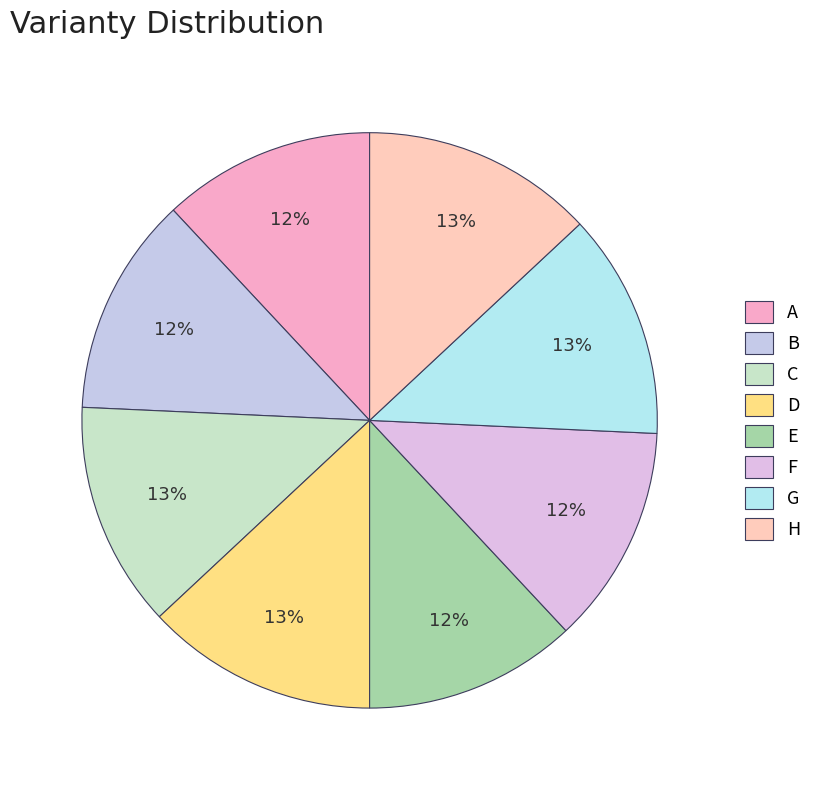

Count the number of slices in the pie.

8